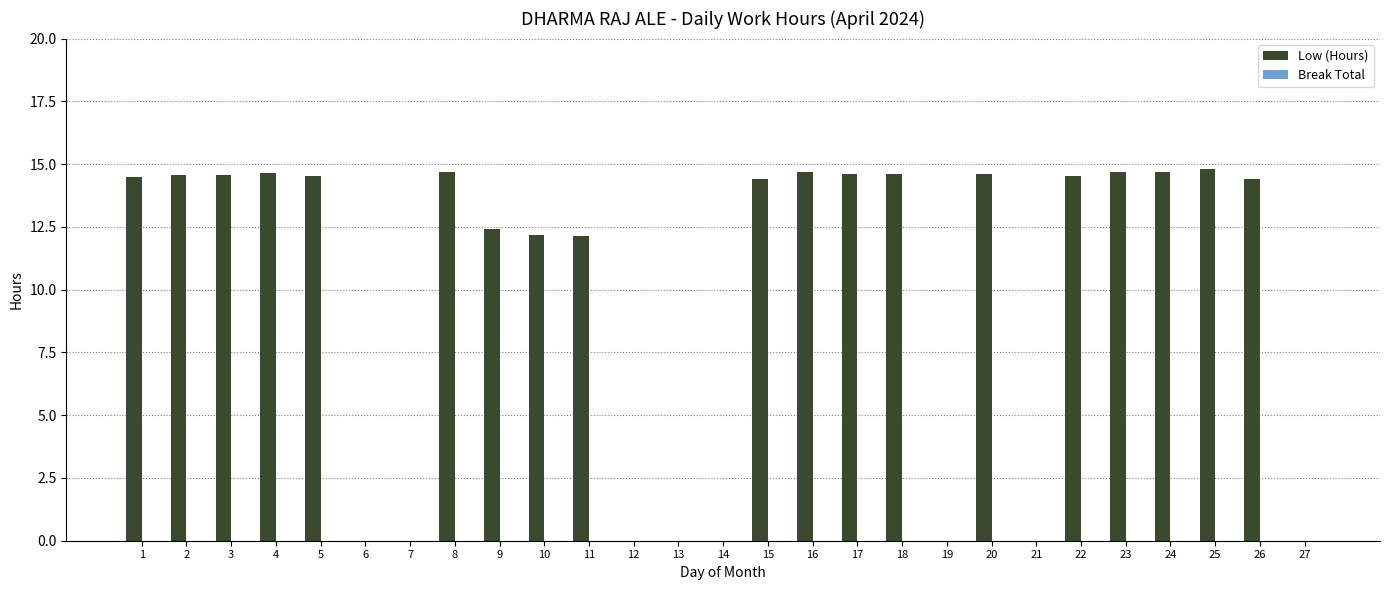

What is the maximum value shown in the chart?

14.8